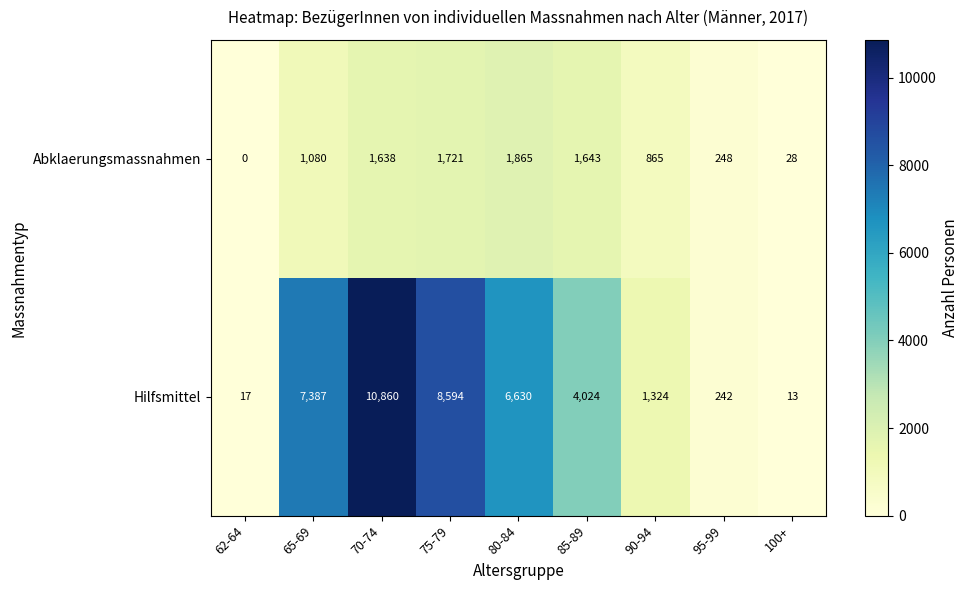

Which series has the largest total across all categories?

Hilfsmittel